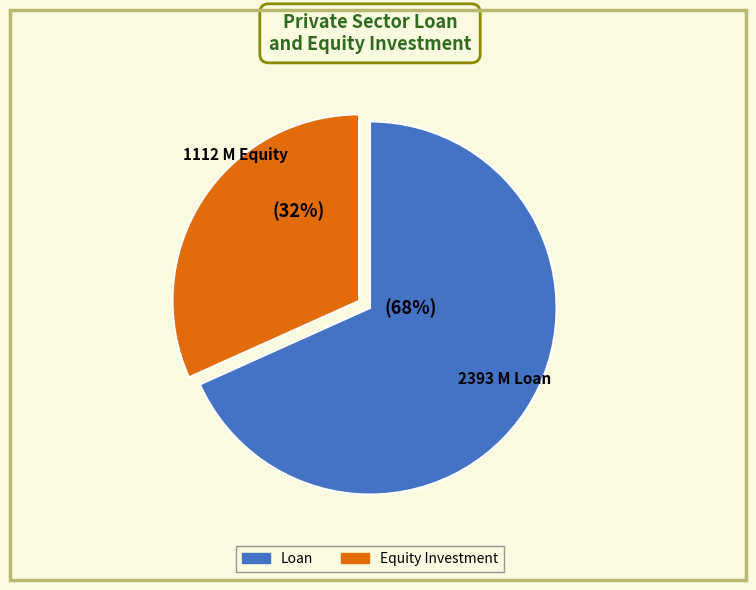

How many slices are in this pie chart?

2